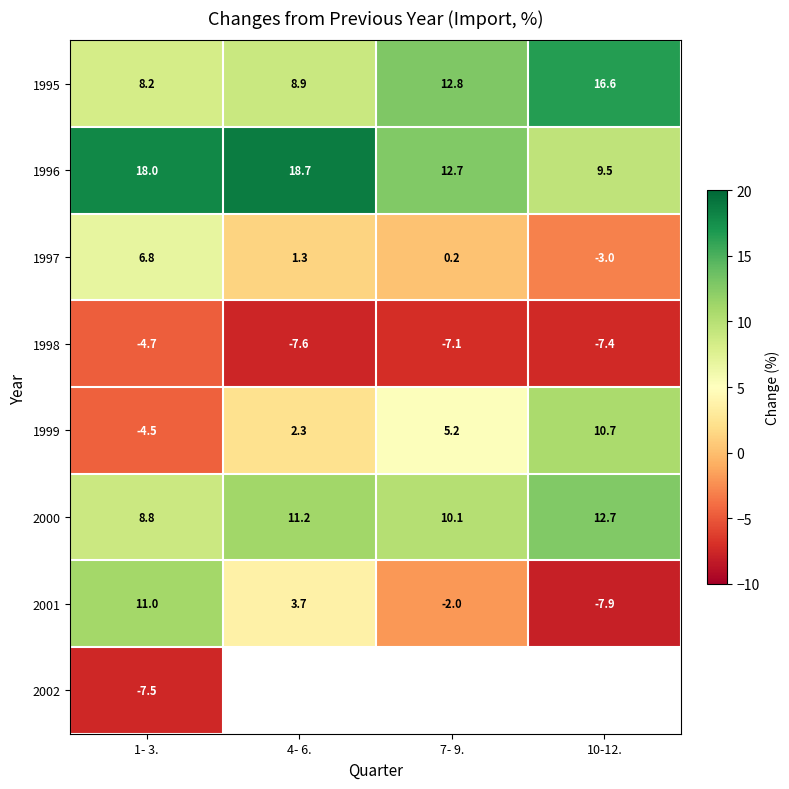

True or false: 1995 has a value of 12.8 at 7- 9..

True